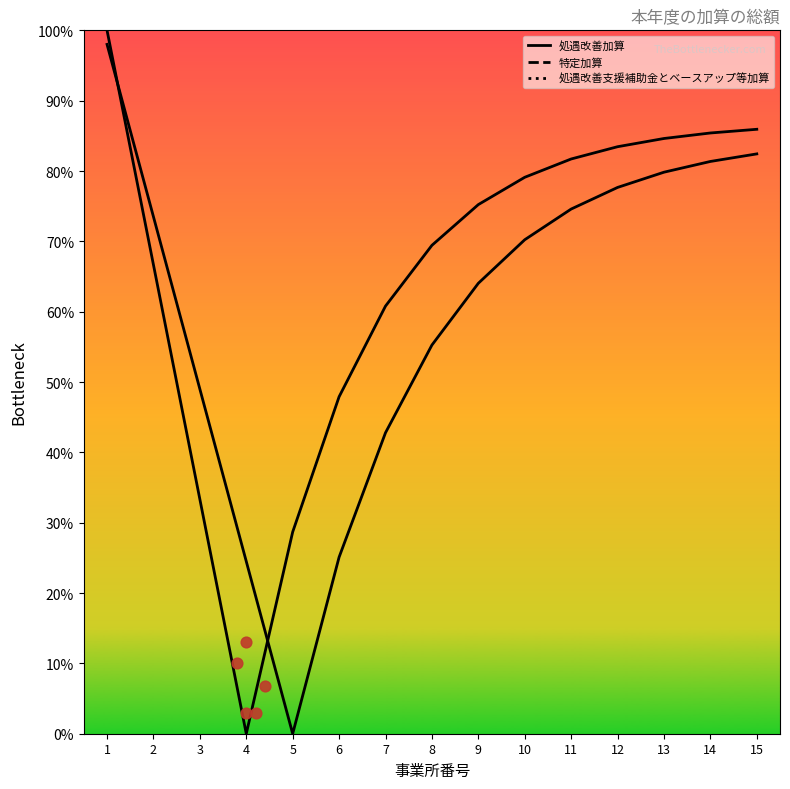

Which series contains the lowest Y value?

処遇改善加算